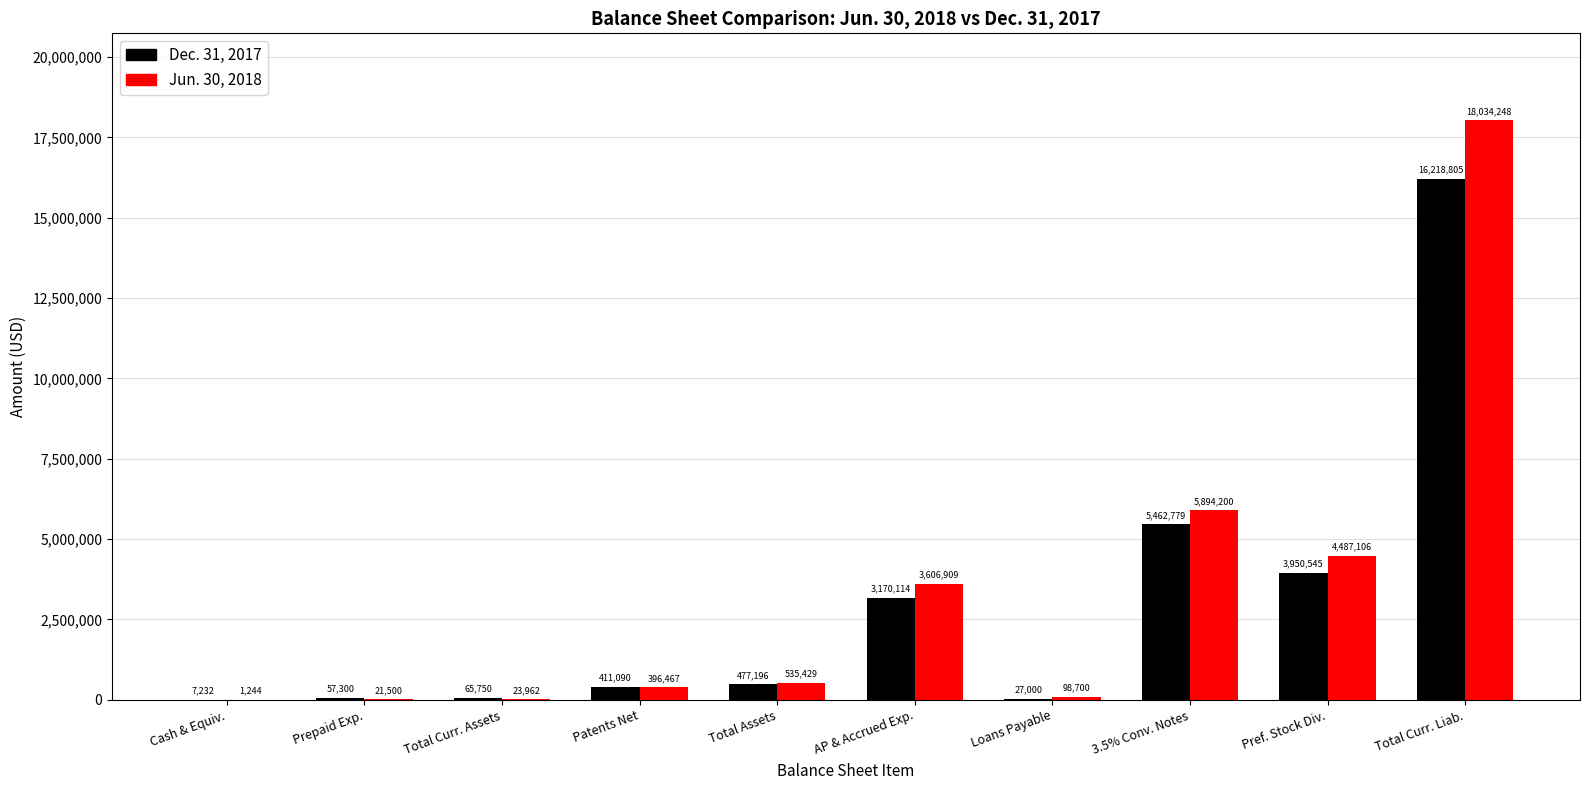

Is the value of Jun. 30, 2018 at Loans Payable greater than the value of Dec. 31, 2017 at Cash & Equiv.?

Yes